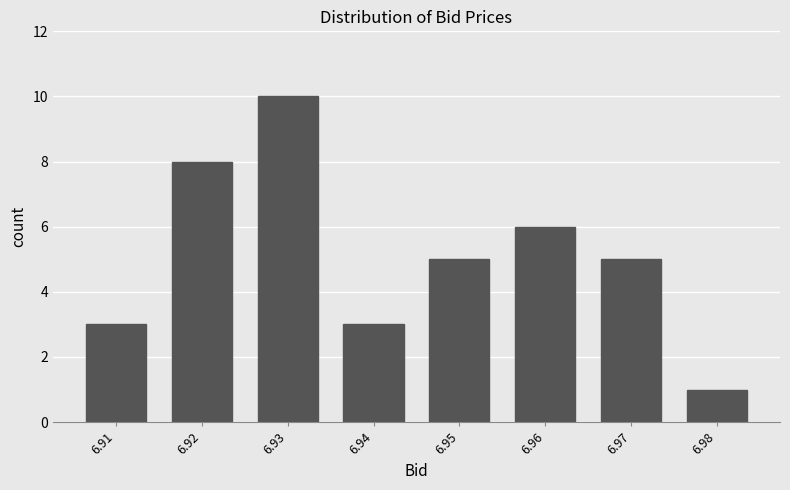

Reading left to right, extract all data points from this chart.

3	8	10	3	5	6	5	1